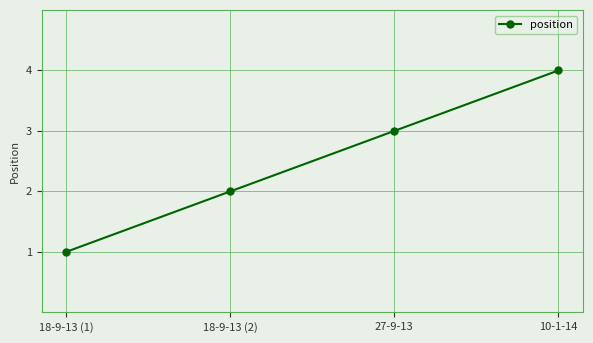

The value at 18-9-13 (2) is 2. True or false?

True